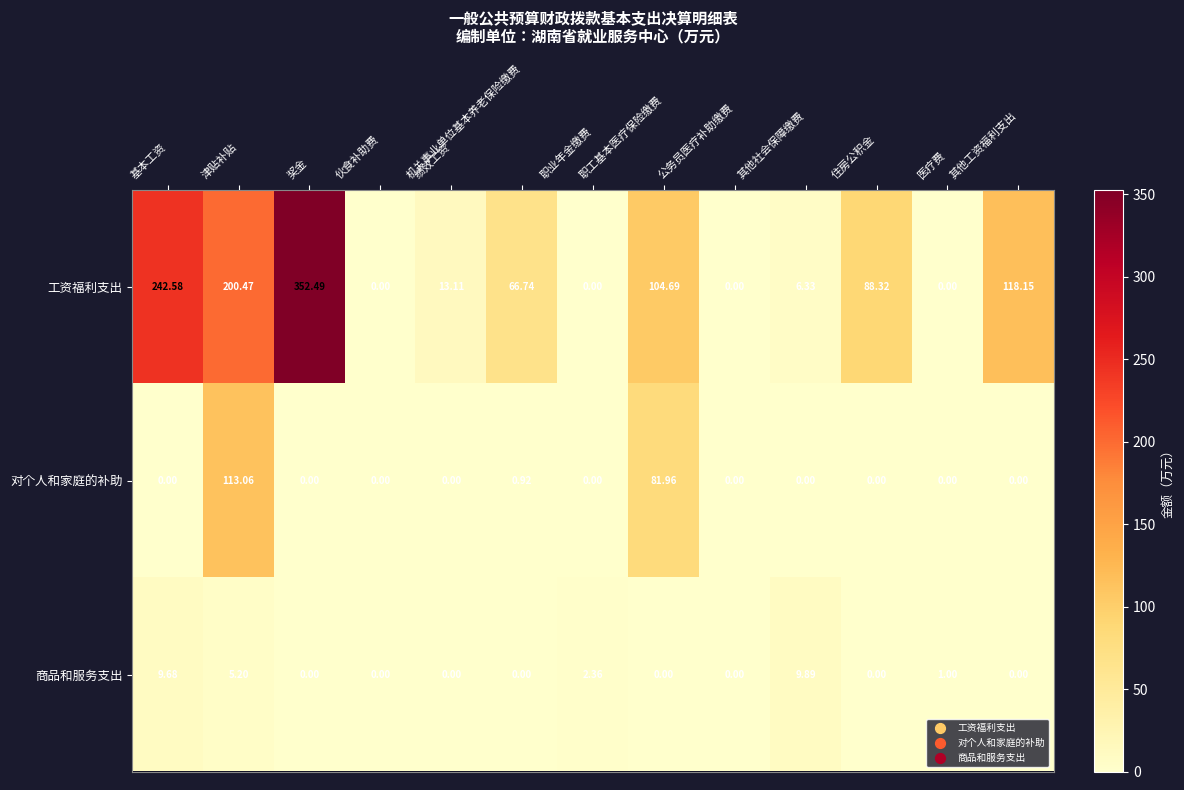

Which series changed the most between 奖金 and 公务员医疗补助缴费?

工资福利支出